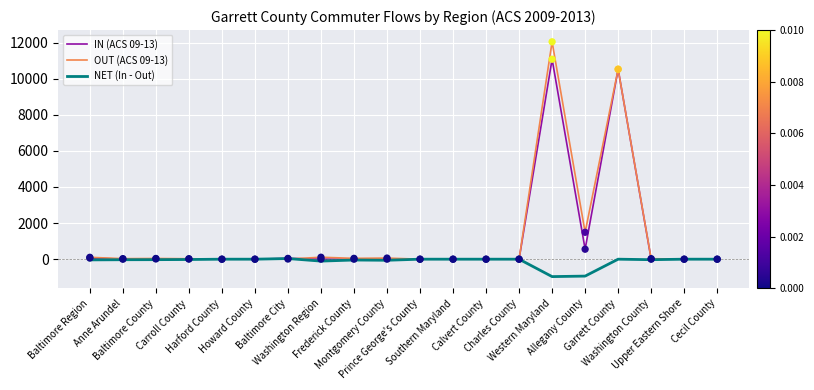

Which series has the largest range (max minus min)?

OUT (ACS 09-13)